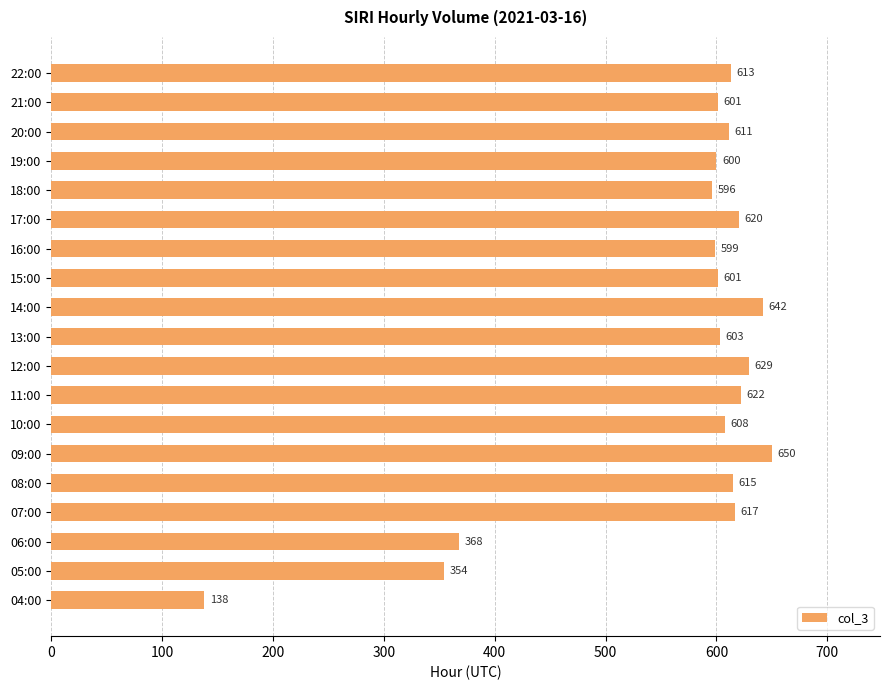

Are the bars horizontal?

Yes